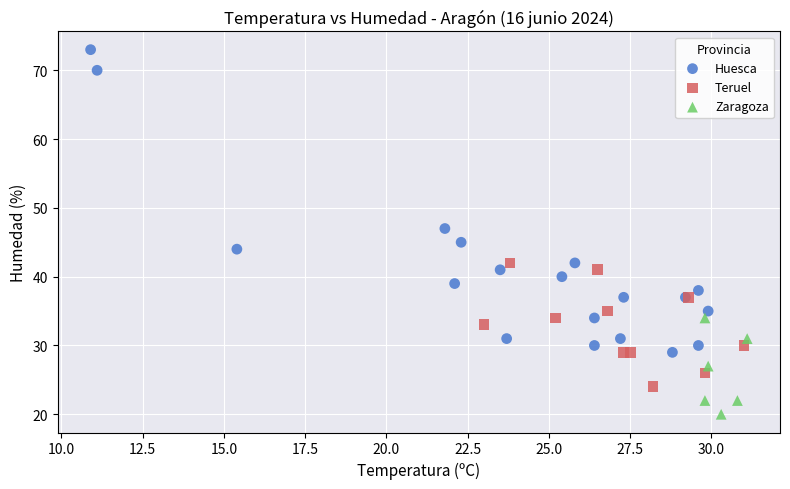

Which series has the widest spread of Y values?

Huesca